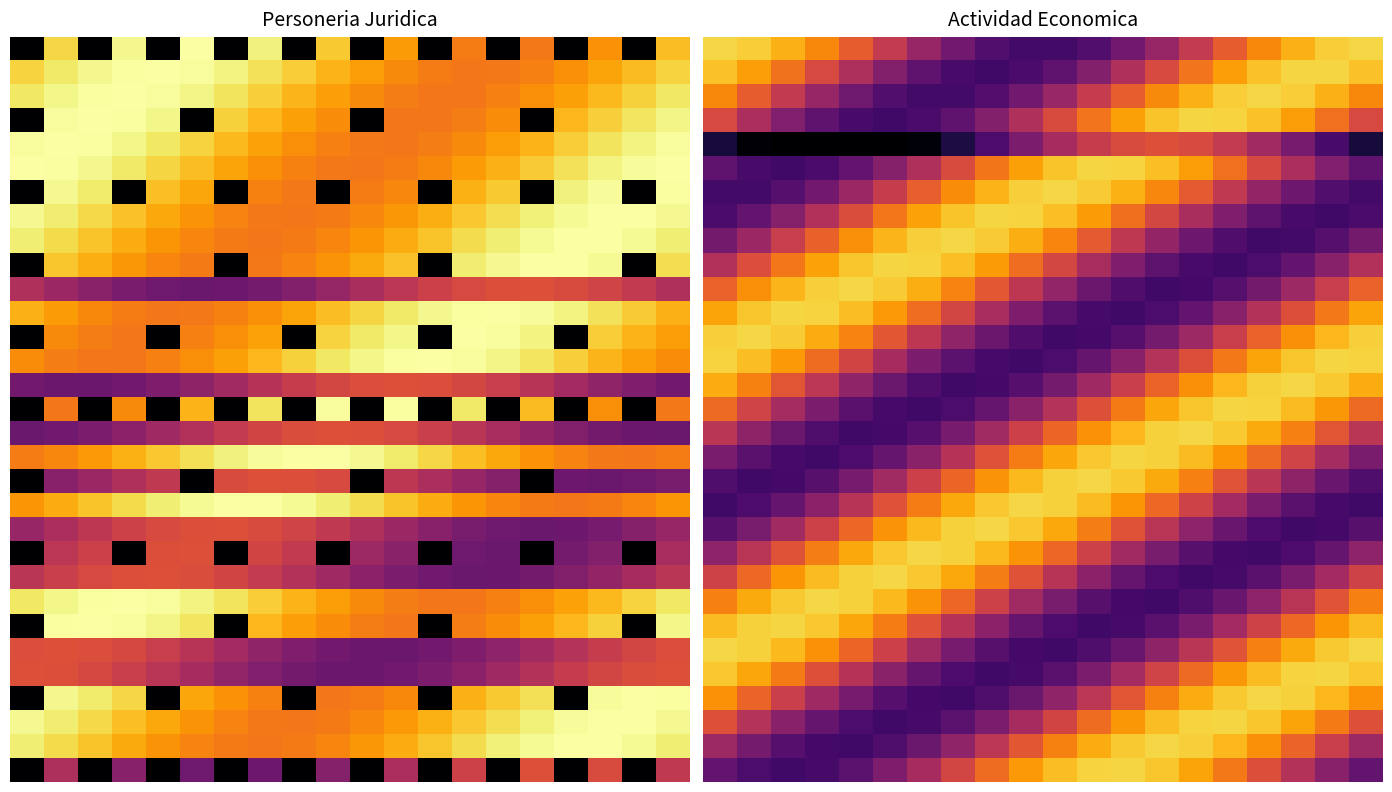

At which category is the sum across all series the highest?

15